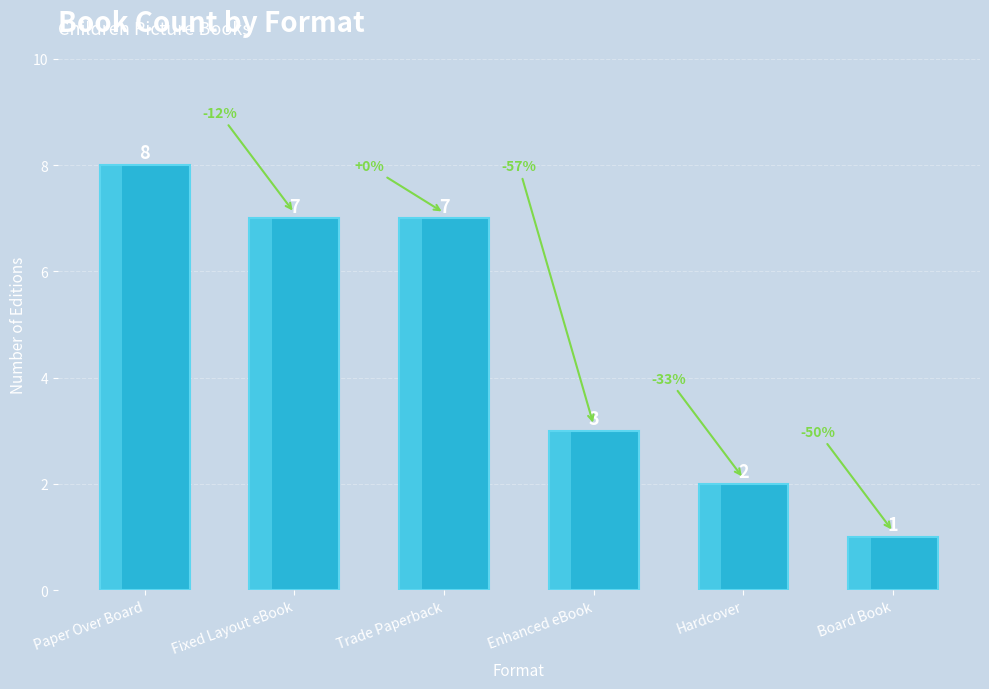

The value at Hardcover is 3. True or false?

False